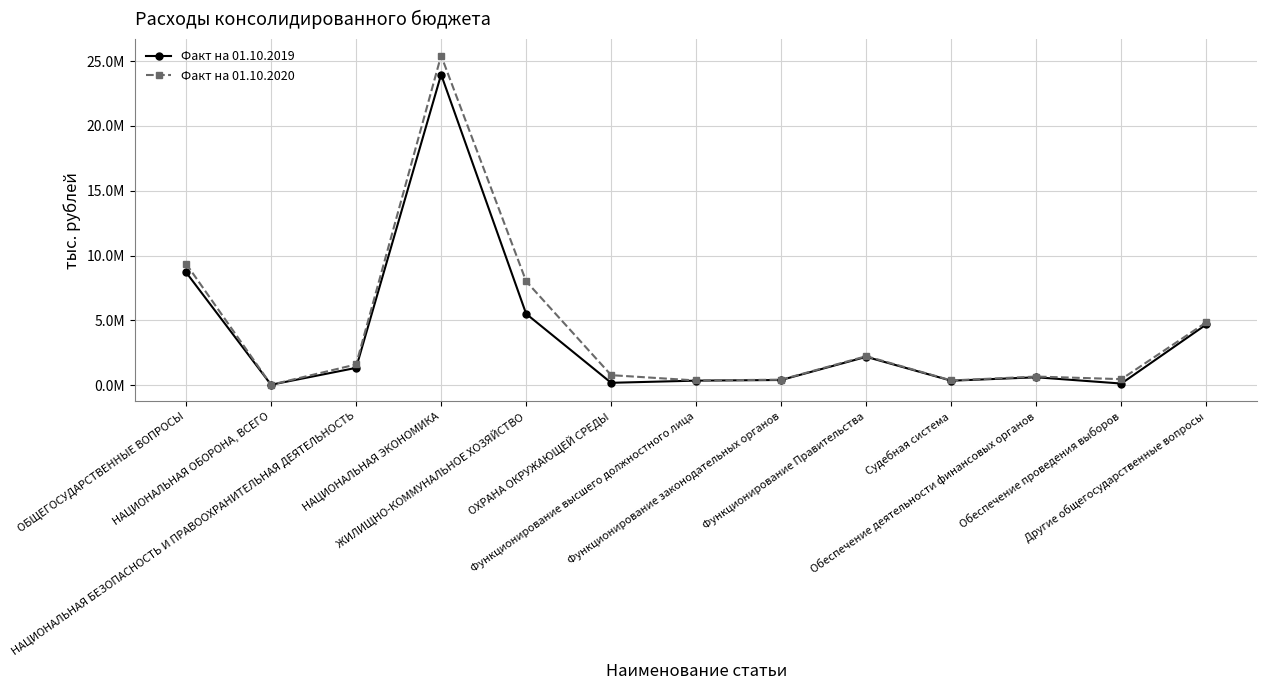

How many data points in Факт на 01.10.2020 are above 772953?

7